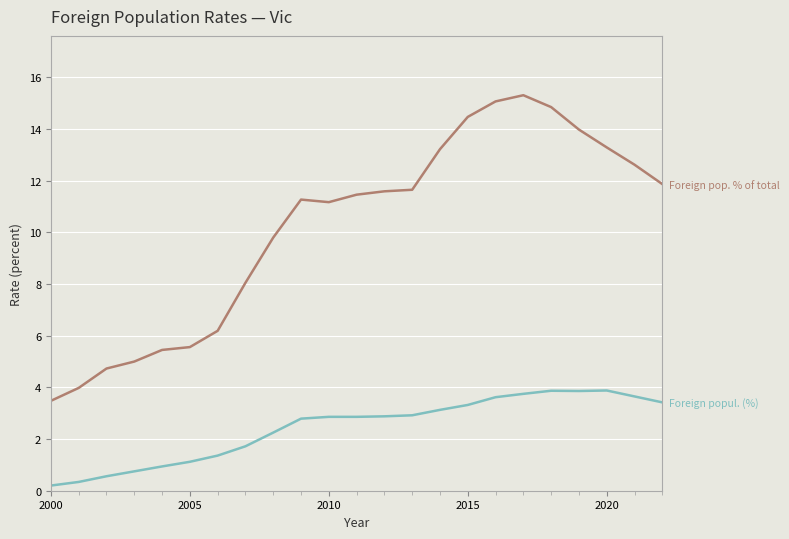

What is the greatest value displayed?

15.3